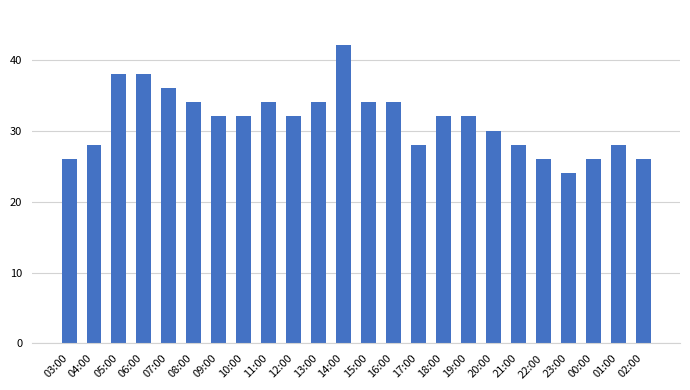

Count the values in the range 28 to 34.

15